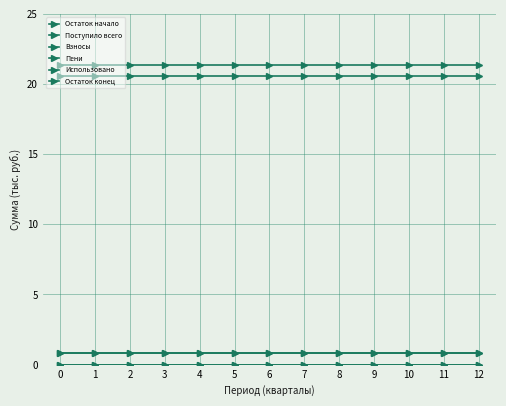

At how many categories does at least one series exceed 6?

13